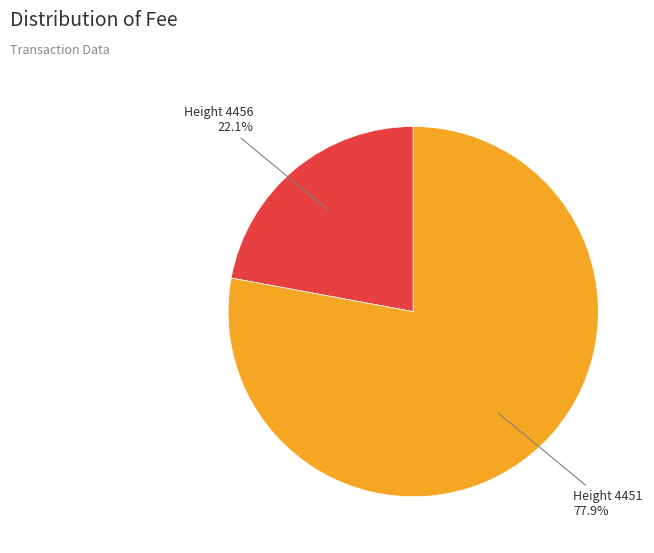

Is there a majority slice in this chart?

Yes